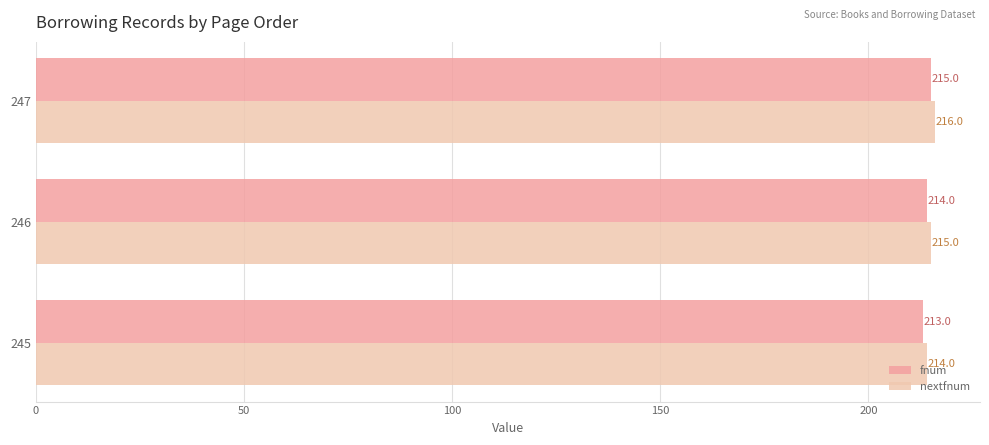

Count the nextfnum values in the range 214 to 216.

3